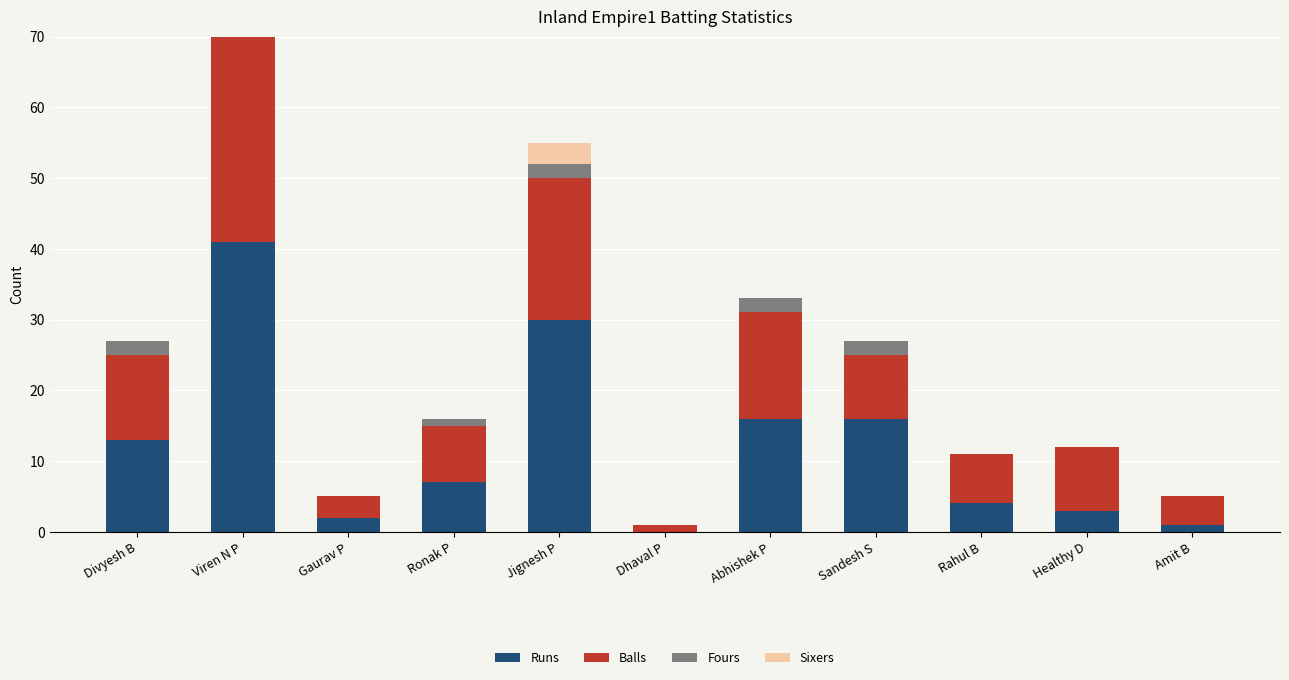

Which label corresponds to the smallest value in the chart?

Dhaval P